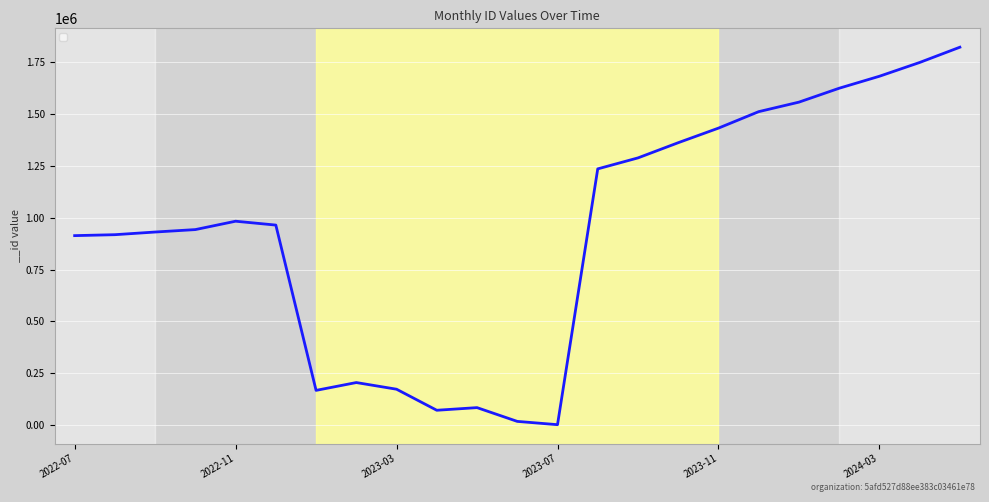

What is the maximum value shown in the chart?

1819995